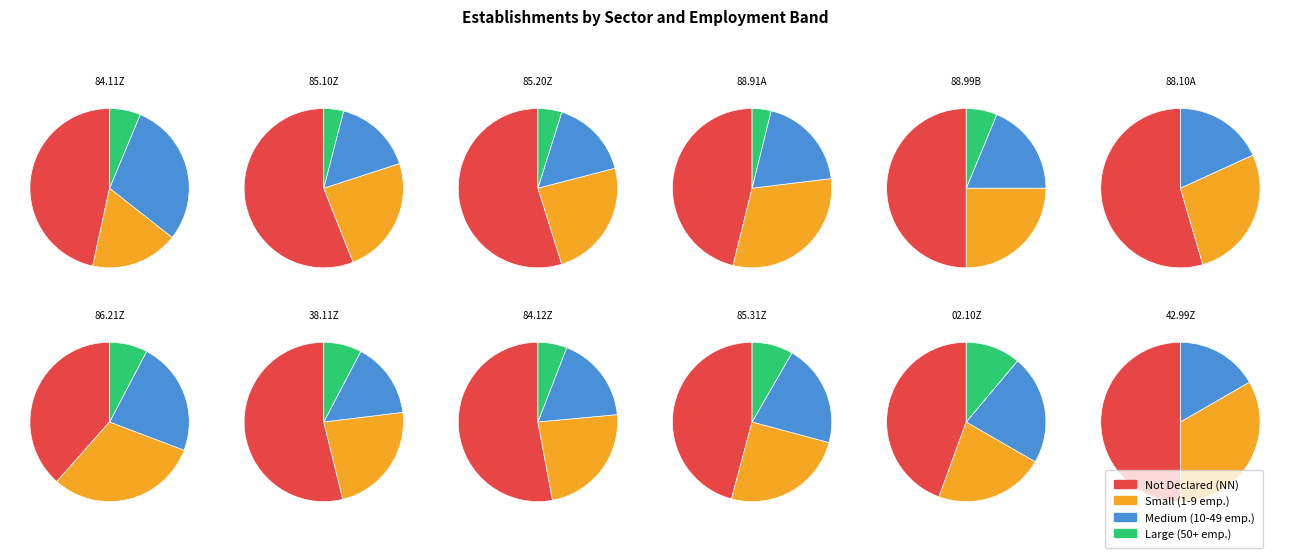

Which category has the biggest portion of the pie?

NN